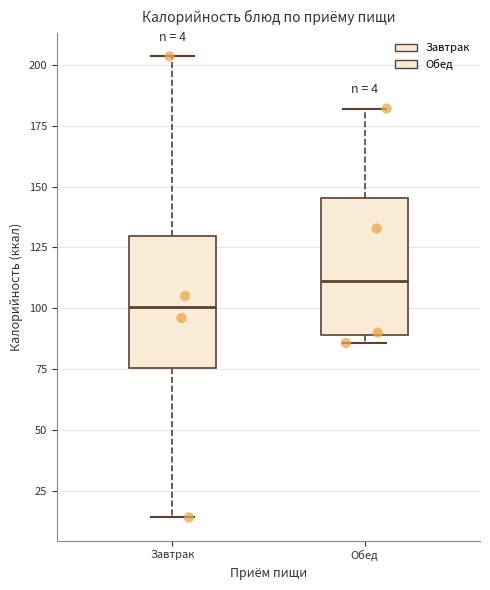

Which box's median line is the lowest?

Завтрак